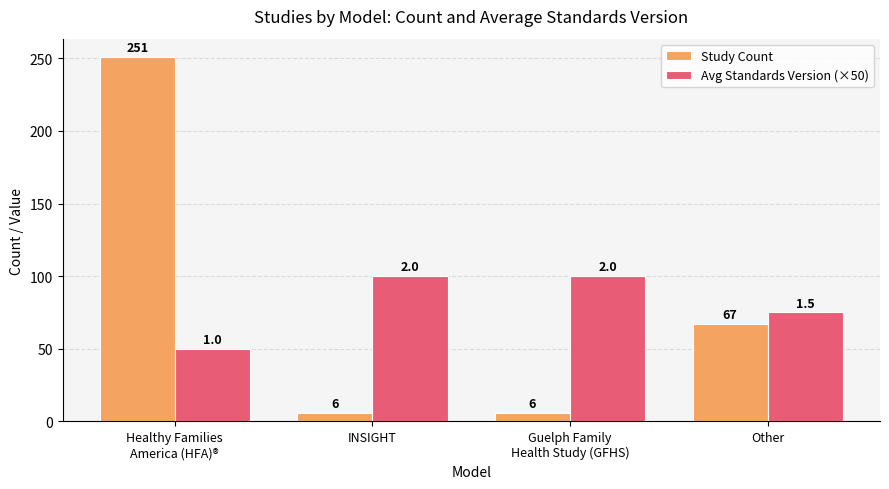

The Avg Standards Version (×50) series shows 75 at Other. True or false?

True